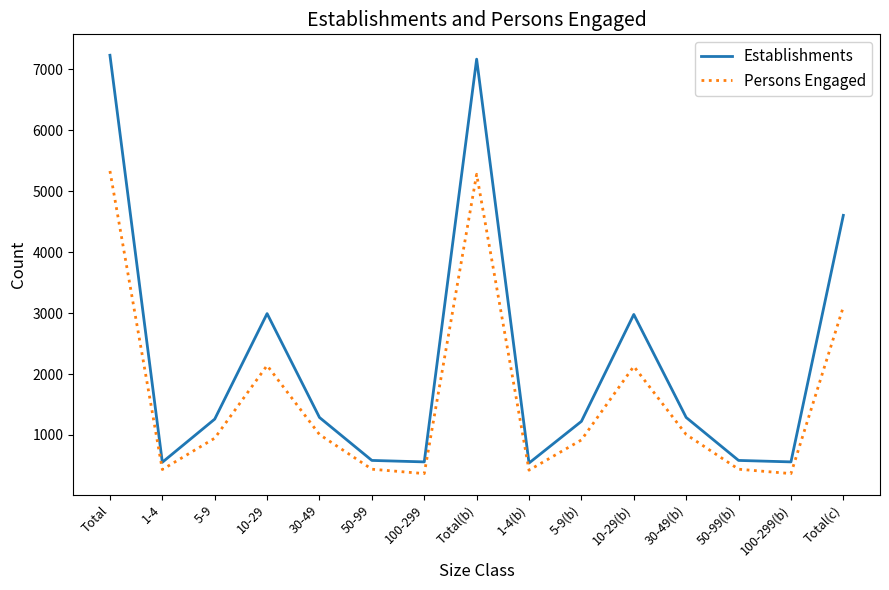

At how many categories does at least one series exceed 5742?

2